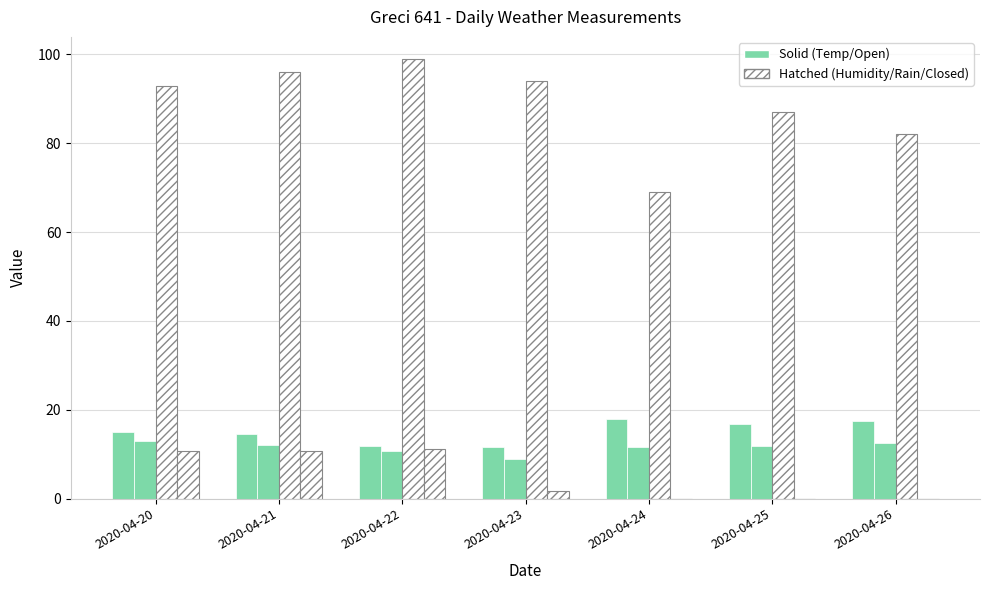

True or false: Humidity MED (%) has a value of 94.0 at 2020-04-23.

True